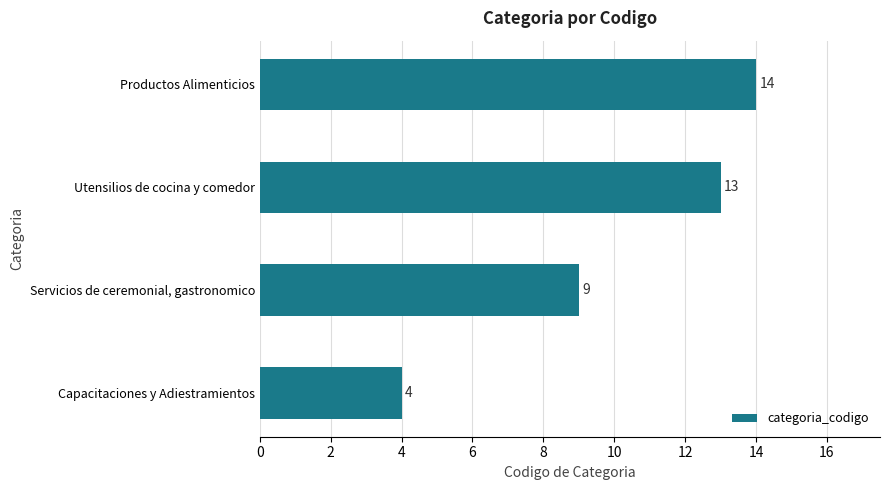

List the labels in order of value, smallest first.

Capacitaciones y Adiestramientos, Servicios de ceremonial, gastronomico, Utensilios de cocina y comedor, Productos Alimenticios